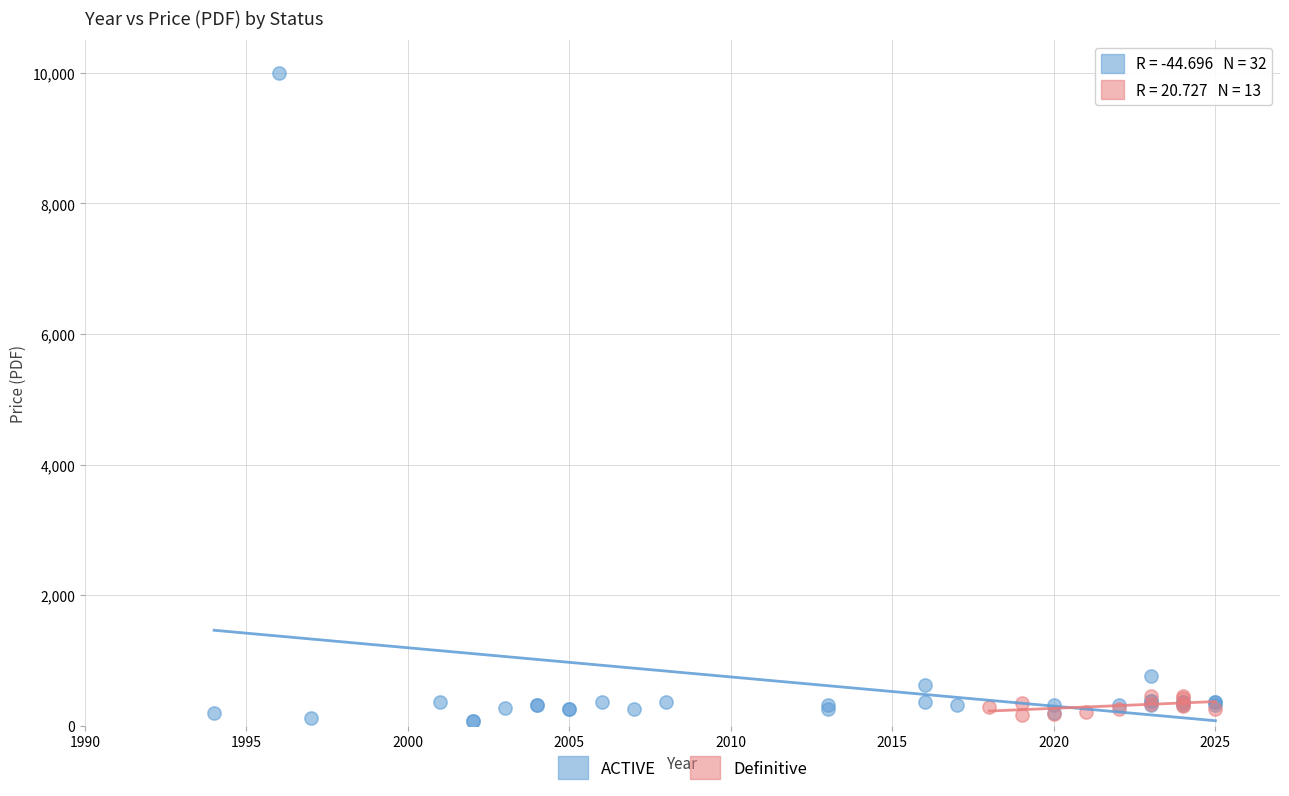

Which series contains the highest Y value?

ACTIVE